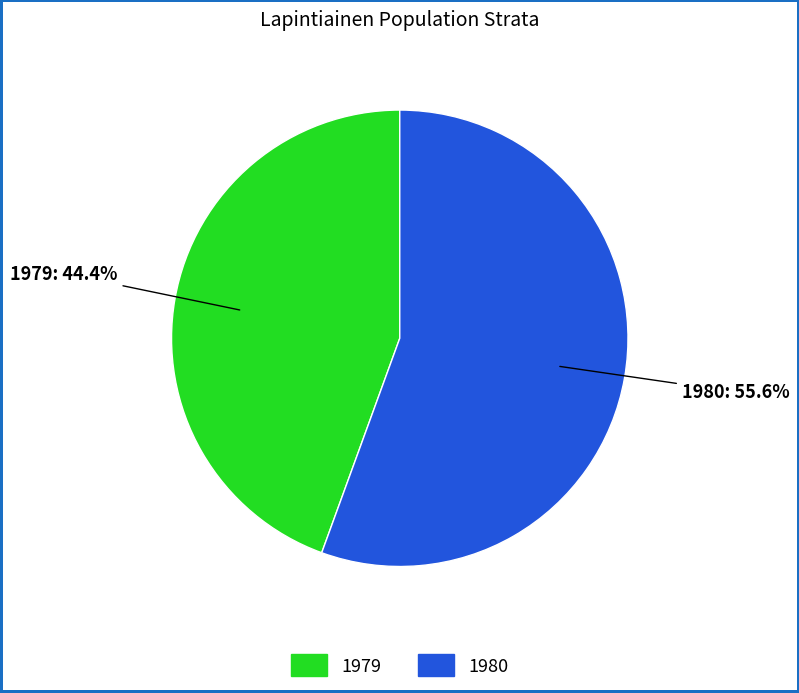

Which category has the smallest portion of the pie?

1979